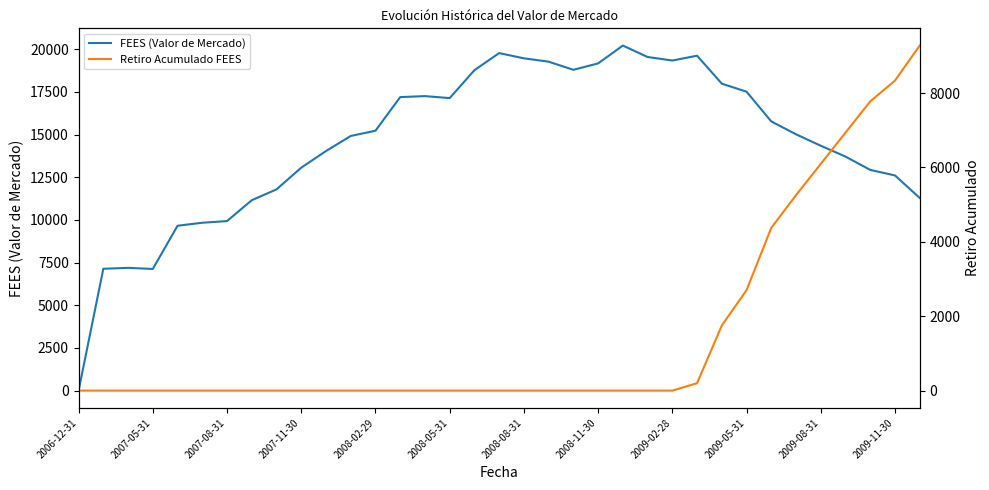

How many data points in FEES (Valor de Mercado) are less than 15015?

17